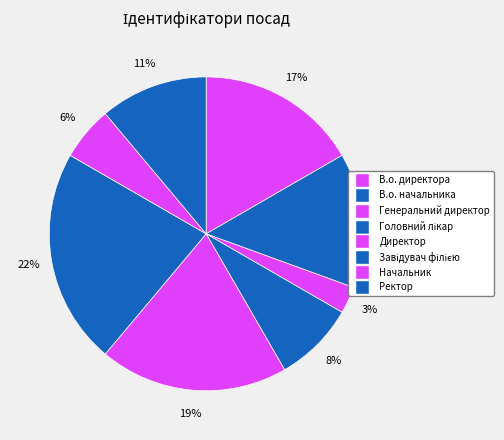

Rank the categories by value from highest to lowest.

Завідувач філією, Директор, В.о. директора, В.о. начальника, Ректор, Головний лікар, Начальник, Генеральний директор